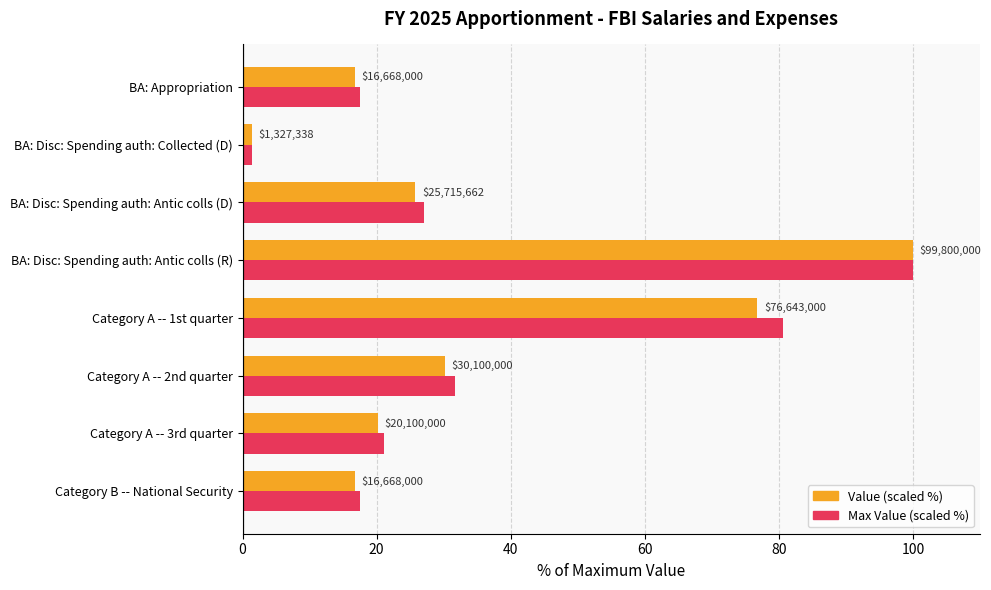

How many data points does each series have?

8